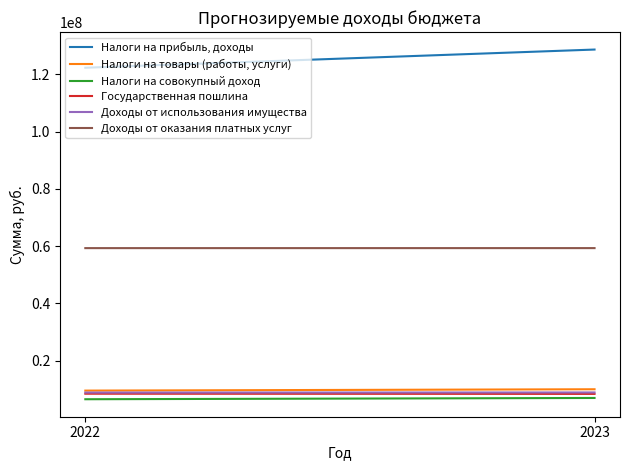

How many Государственная пошлина values are between 8331000 and 8397000?

2